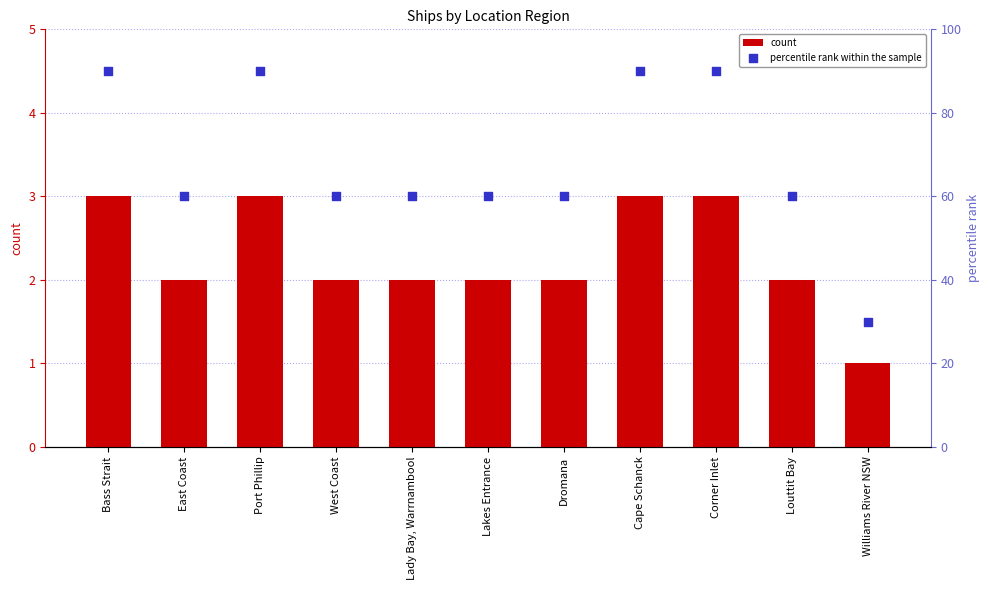

Is the value of count at Corner Inlet greater than the value of percentile rank within the sample at Cape Schanck?

No